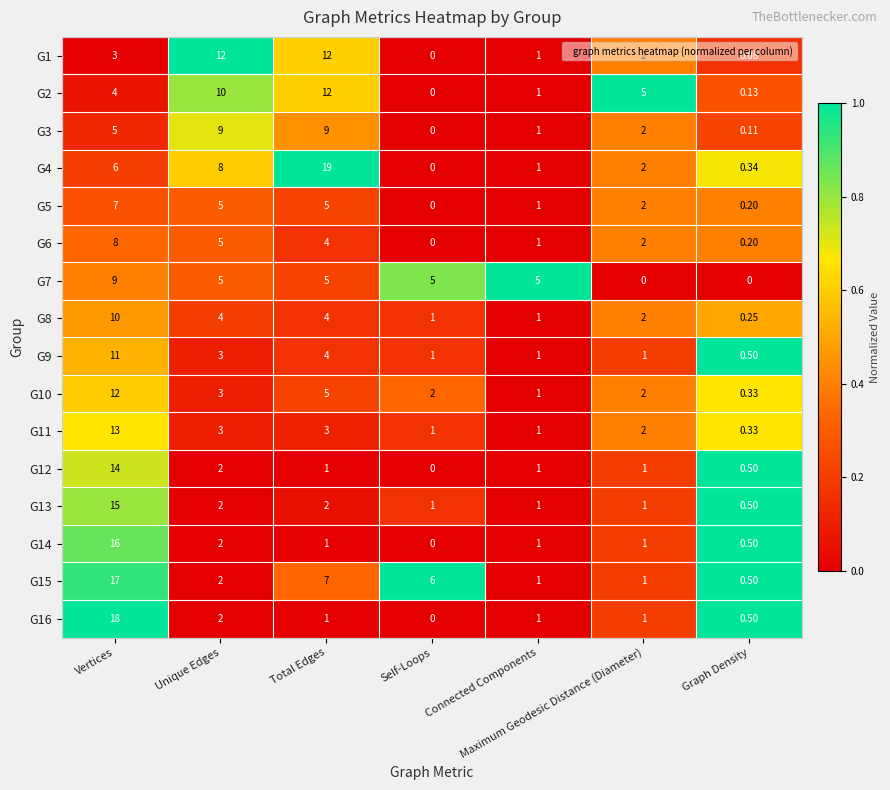

At which label does G1 first exceed 2?

Vertices